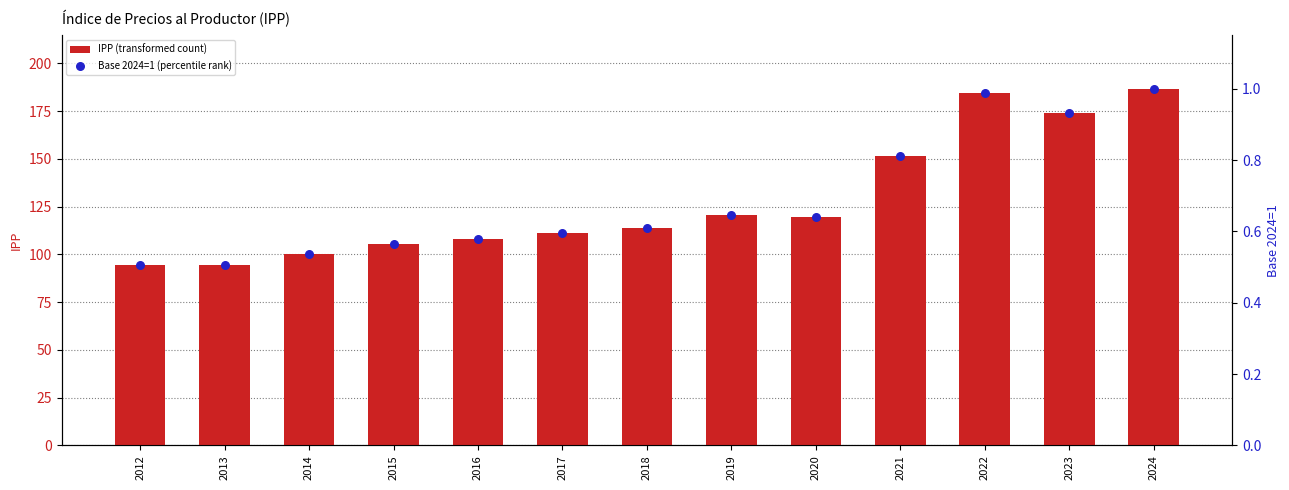

Is the value of Base 2024=1 (percentile rank) at 2019 greater than the value of IPP (transformed count) at 2022?

No